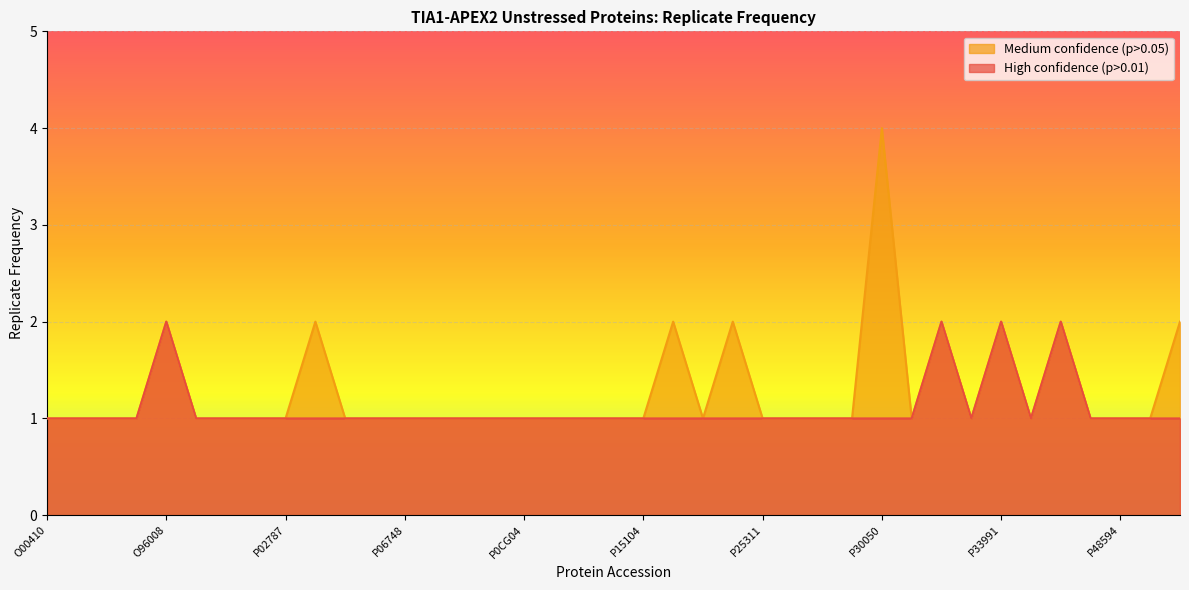

True or false: Medium confidence (p>0.05) and High confidence (p>0.01) intersect in this chart.

False